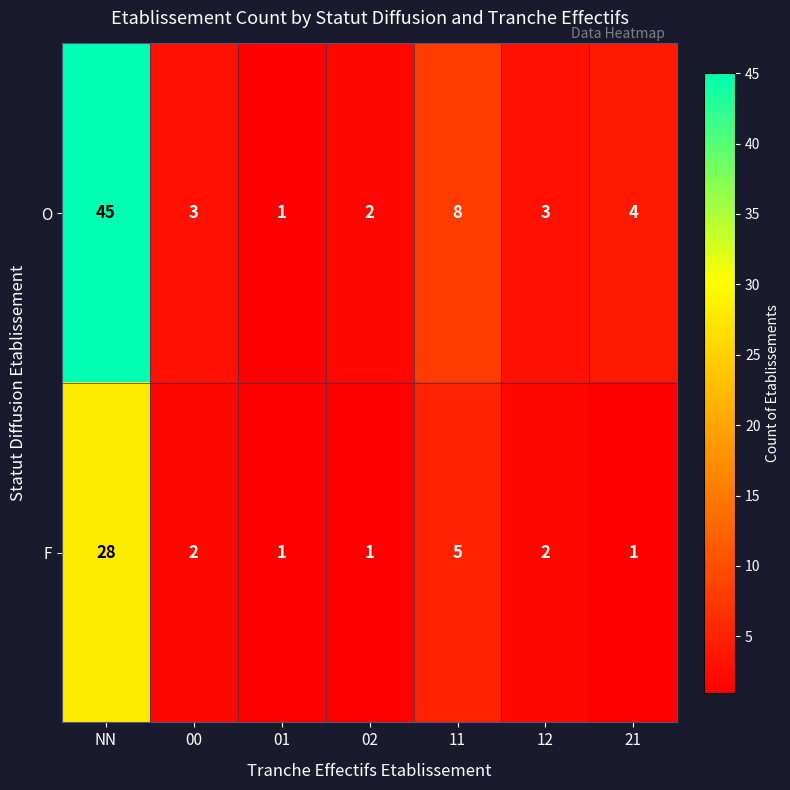

At which category does the chart reach its peak across all series?

NN